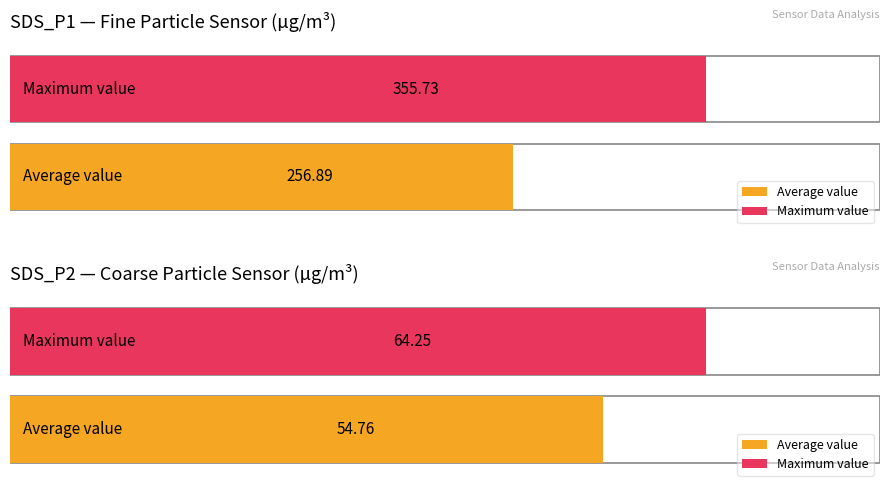

True or false: SDS_P2 has a value of 14.6 at 00:02.

False